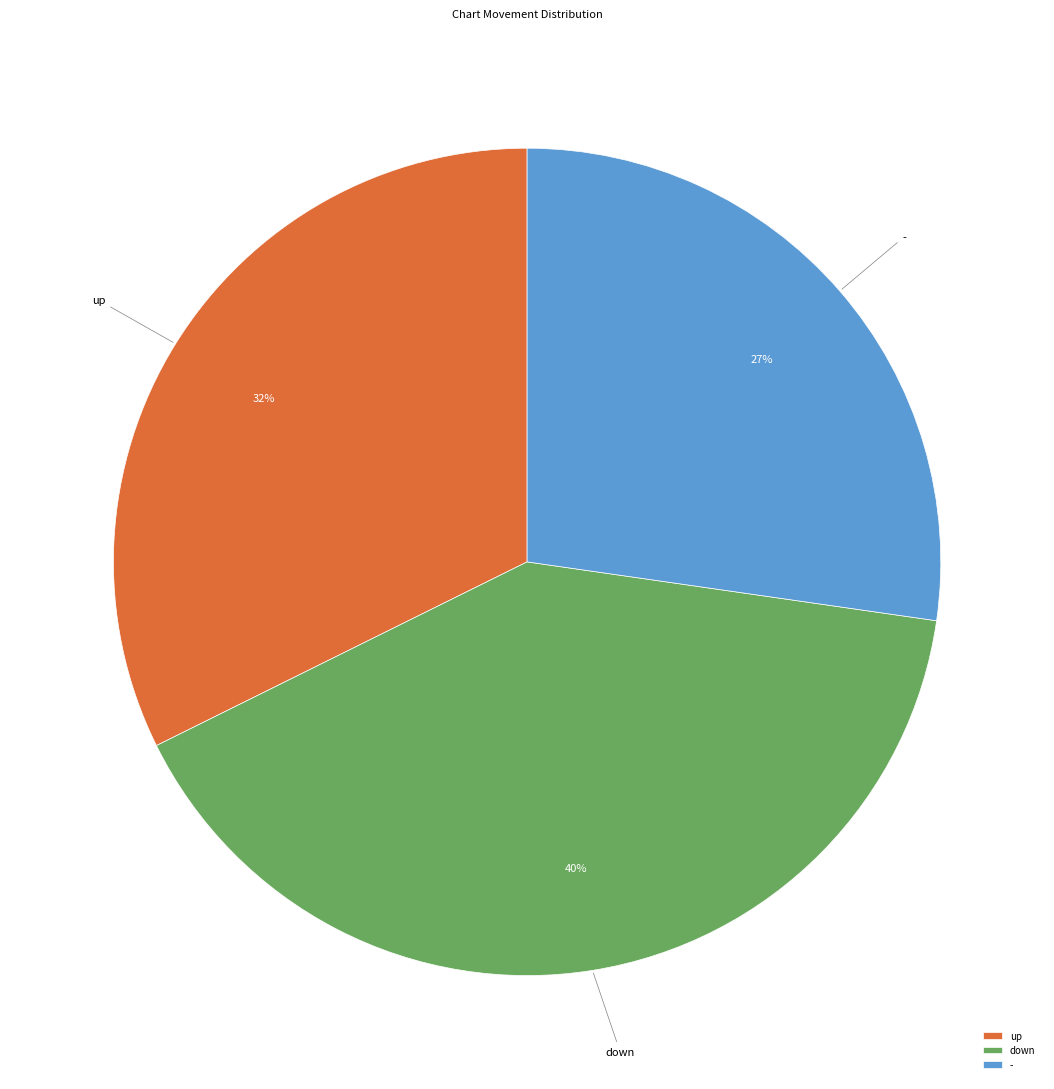

True or false: - accounts for 27% of the total.

True